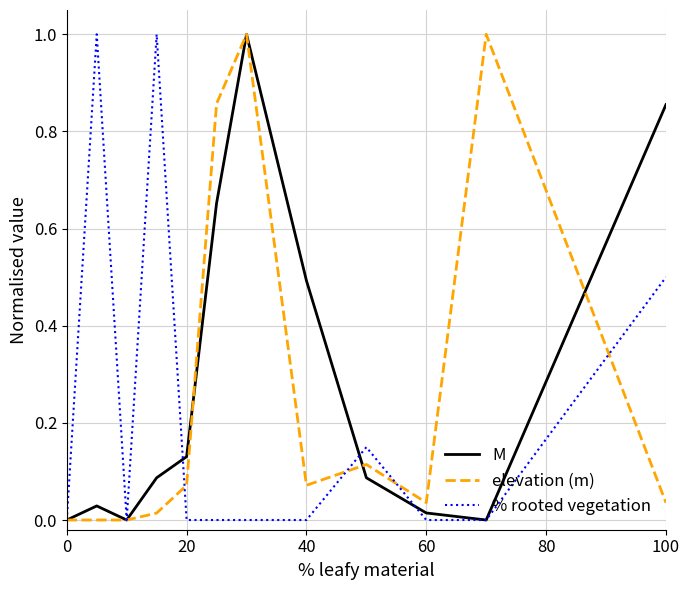

Which series ends up on top after the final intersection of % rooted vegetation and M?

M